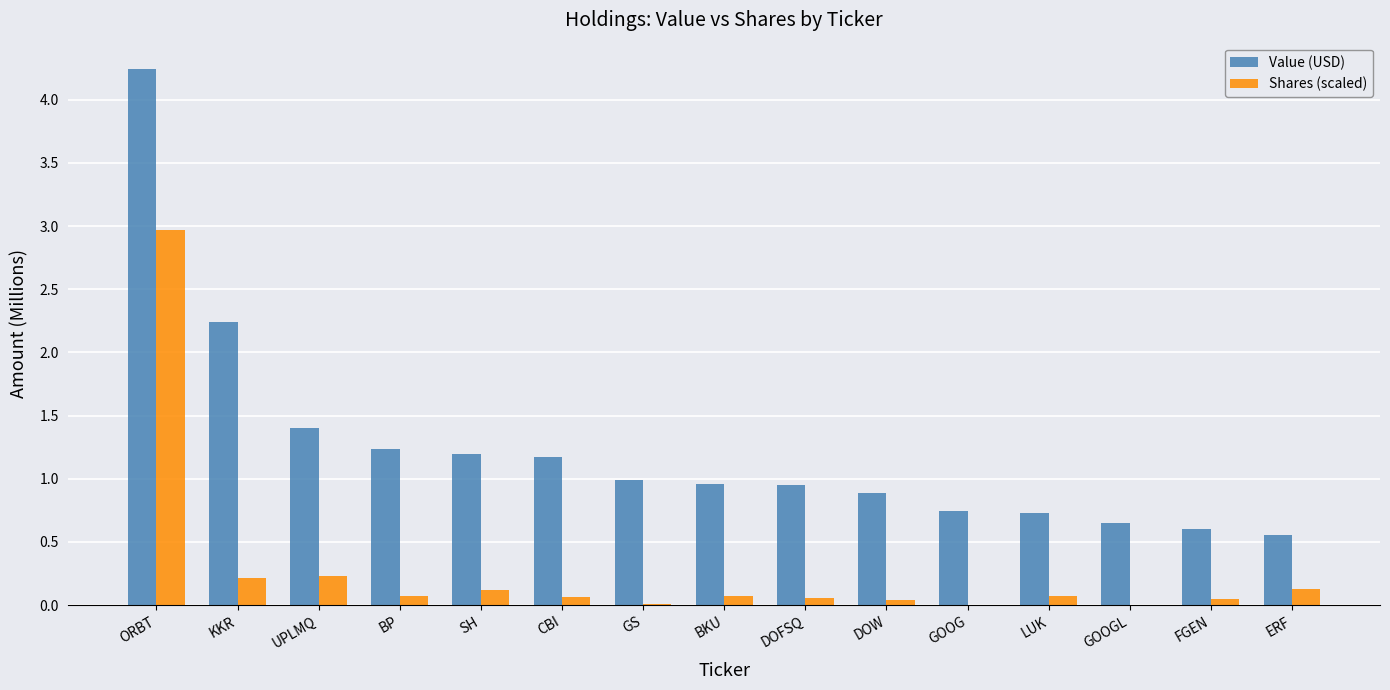

At which label is Value (USD) closest to 2?

KKR